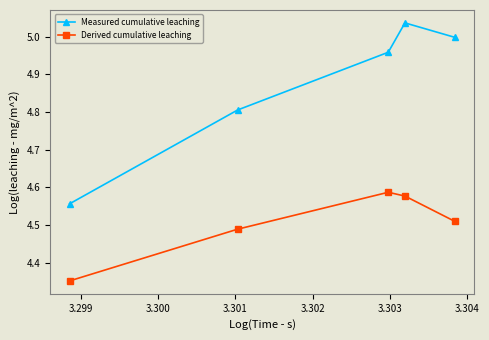

True or false: Measured cumulative leaching and Derived cumulative leaching cross at least once.

False